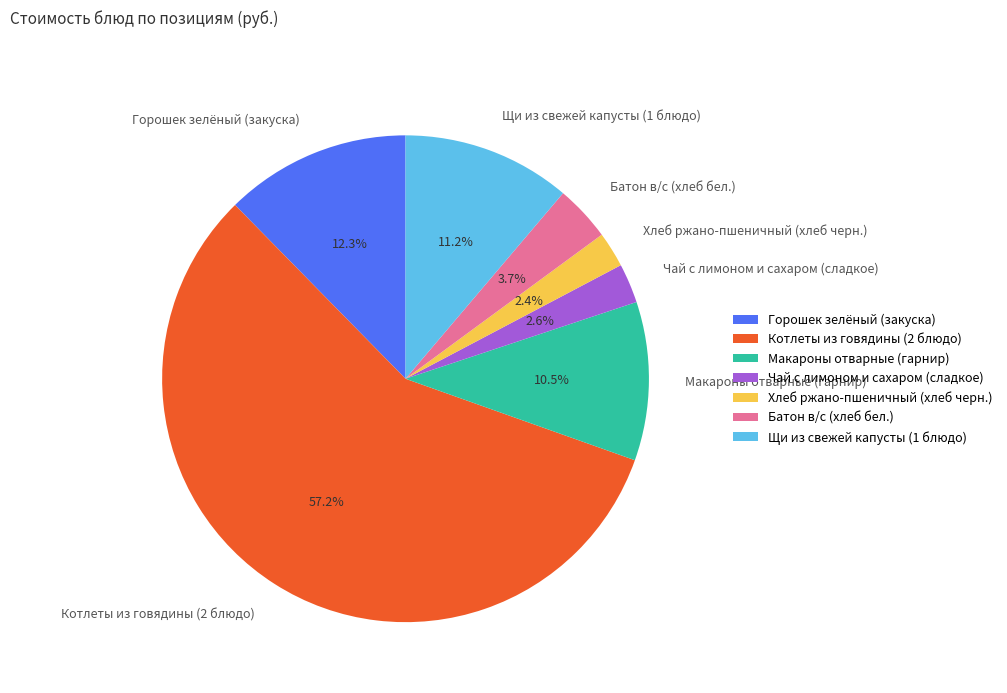

To the nearest percent, what is the average slice percentage?

14%